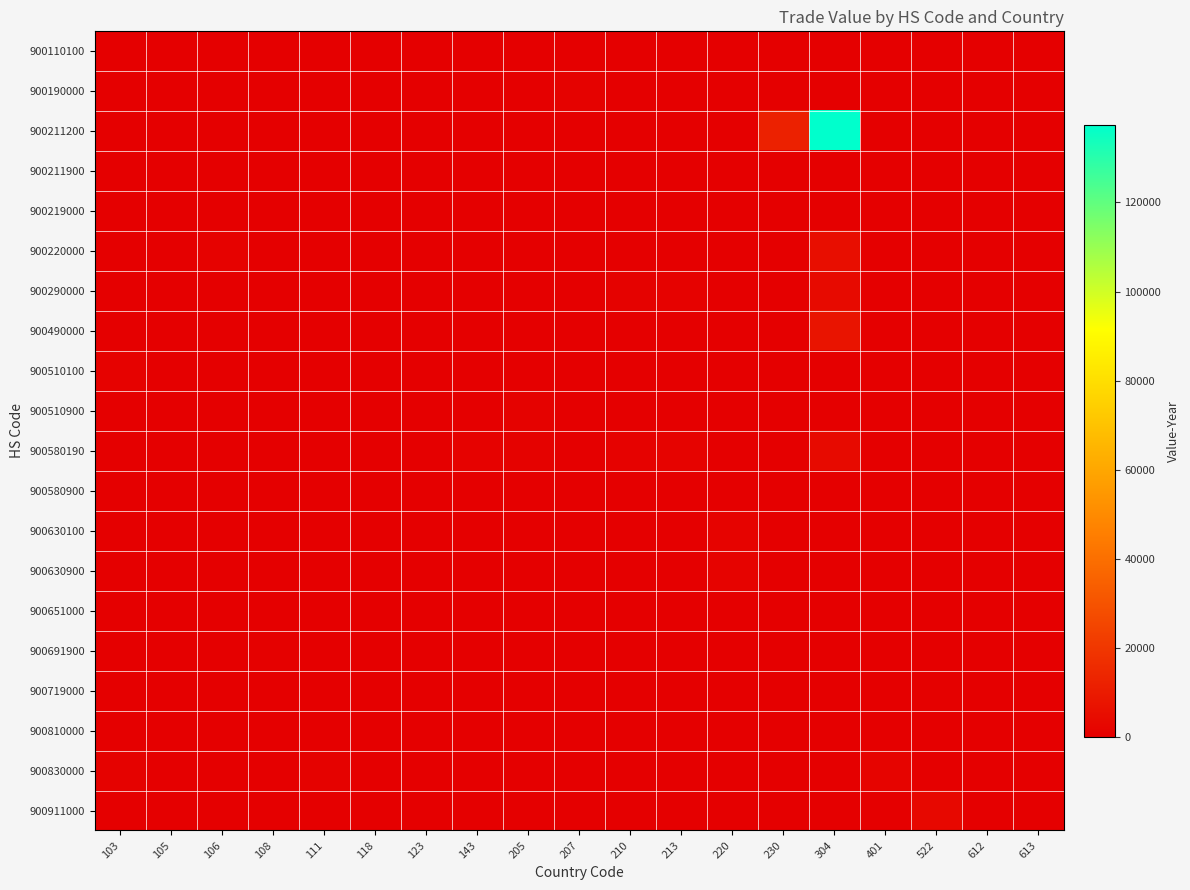

Count the number of data series in this chart.

20